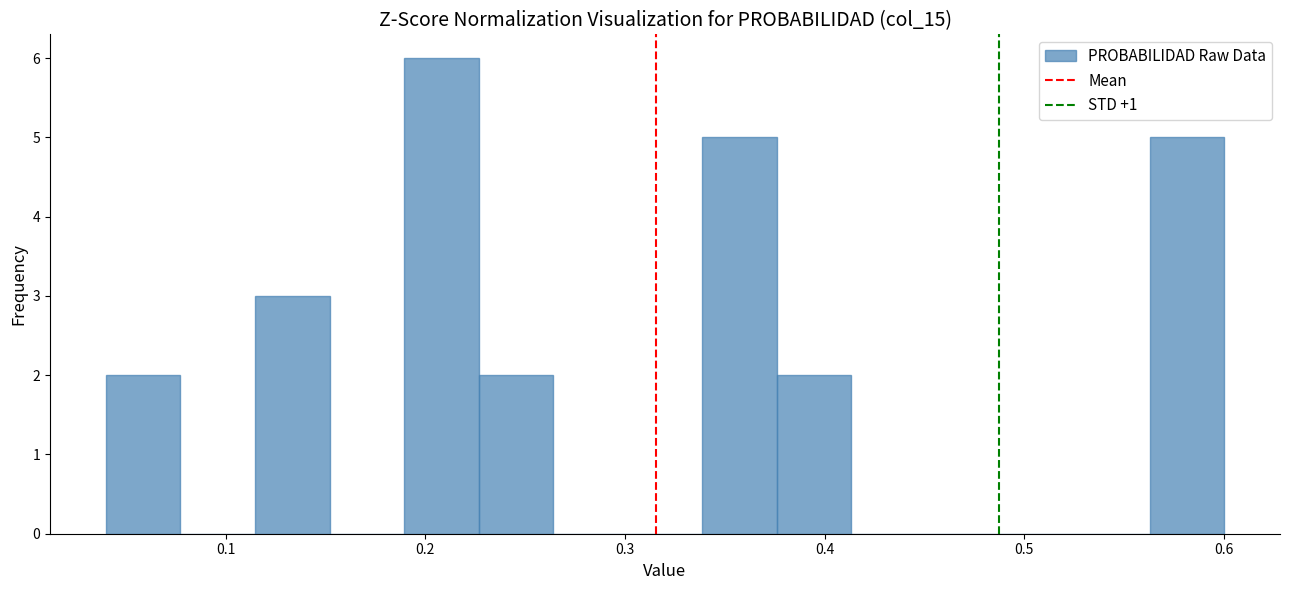

Read against the x-axis, roughly where is the centre of the tallest bar?

0.21